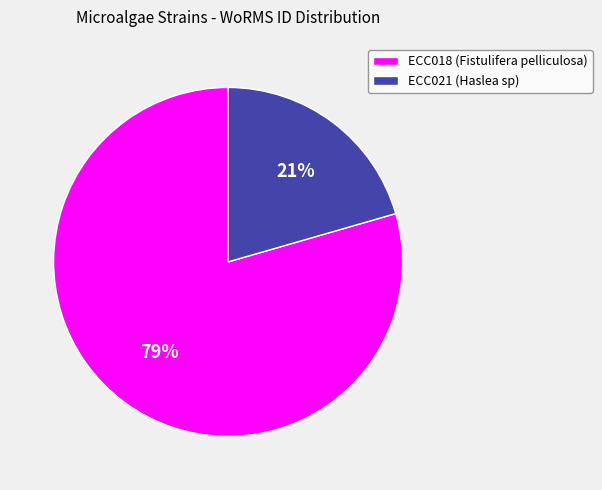

The ECC021 slice represents 26% of the pie. True or false?

False